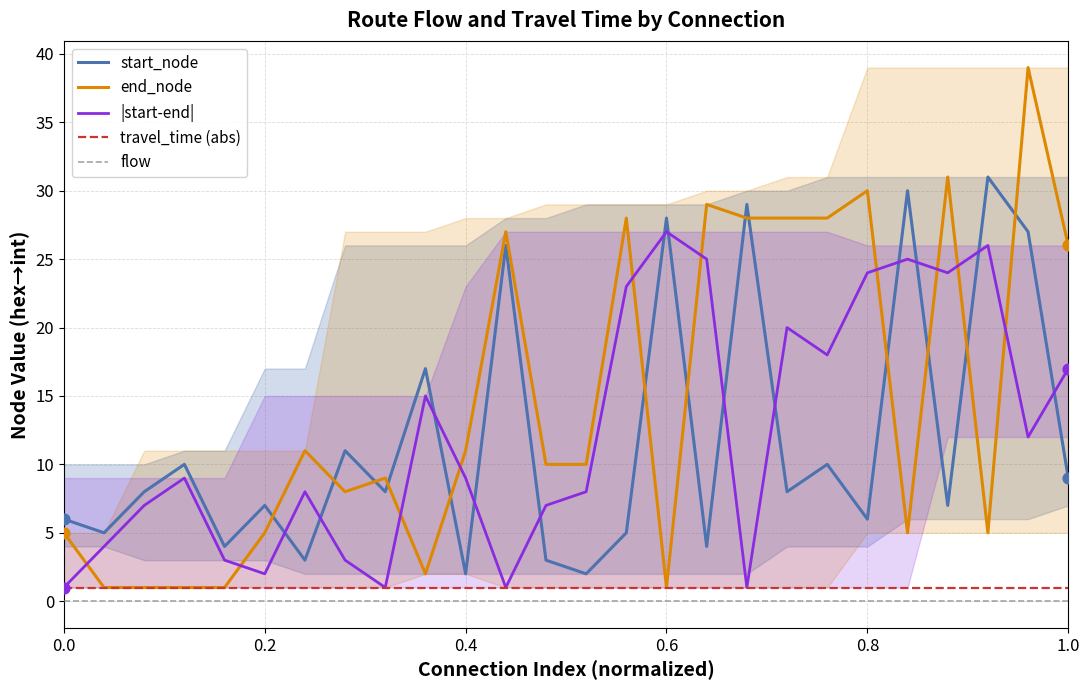

Which series contains the lowest Y value?

flow